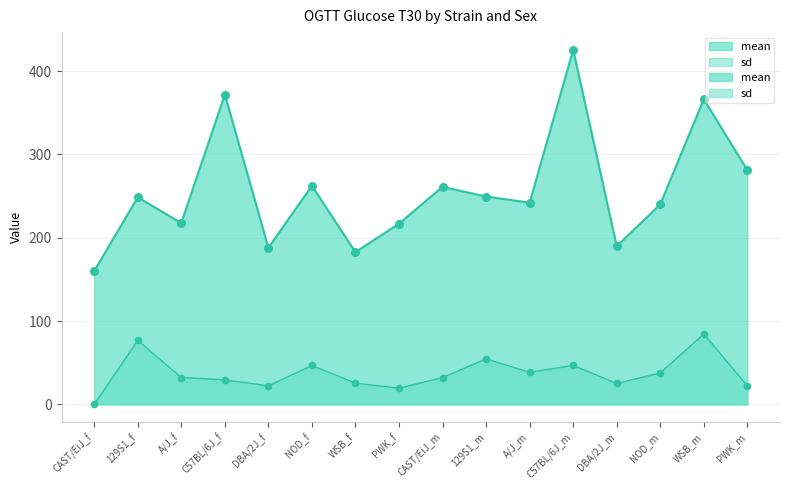

At which category is the sum across all series the highest?

C57BL/6J_m